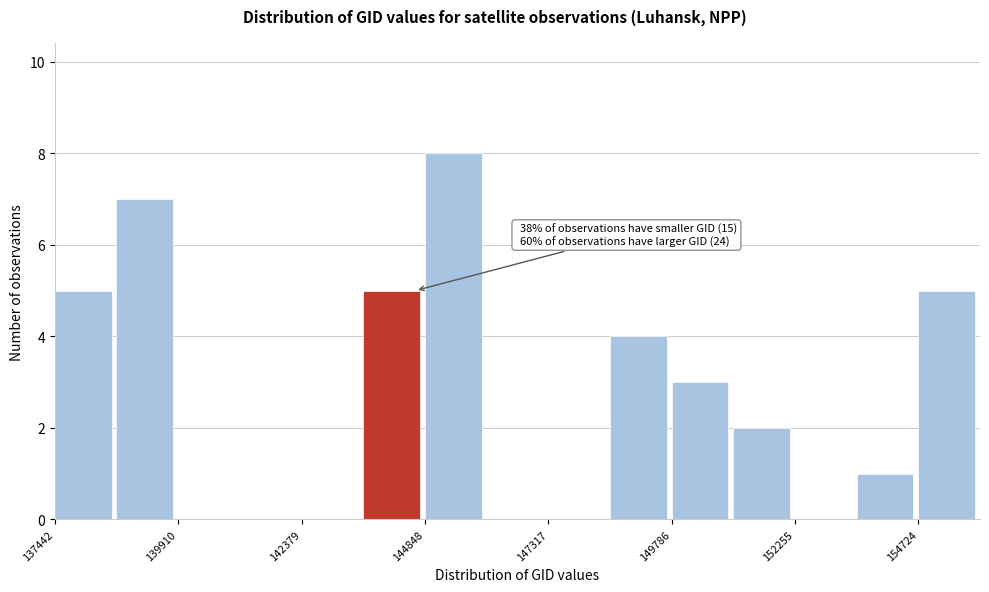

Around what value on the x-axis is the tallest bar? Give the approximate position of its centre, as read against the axis.

145500